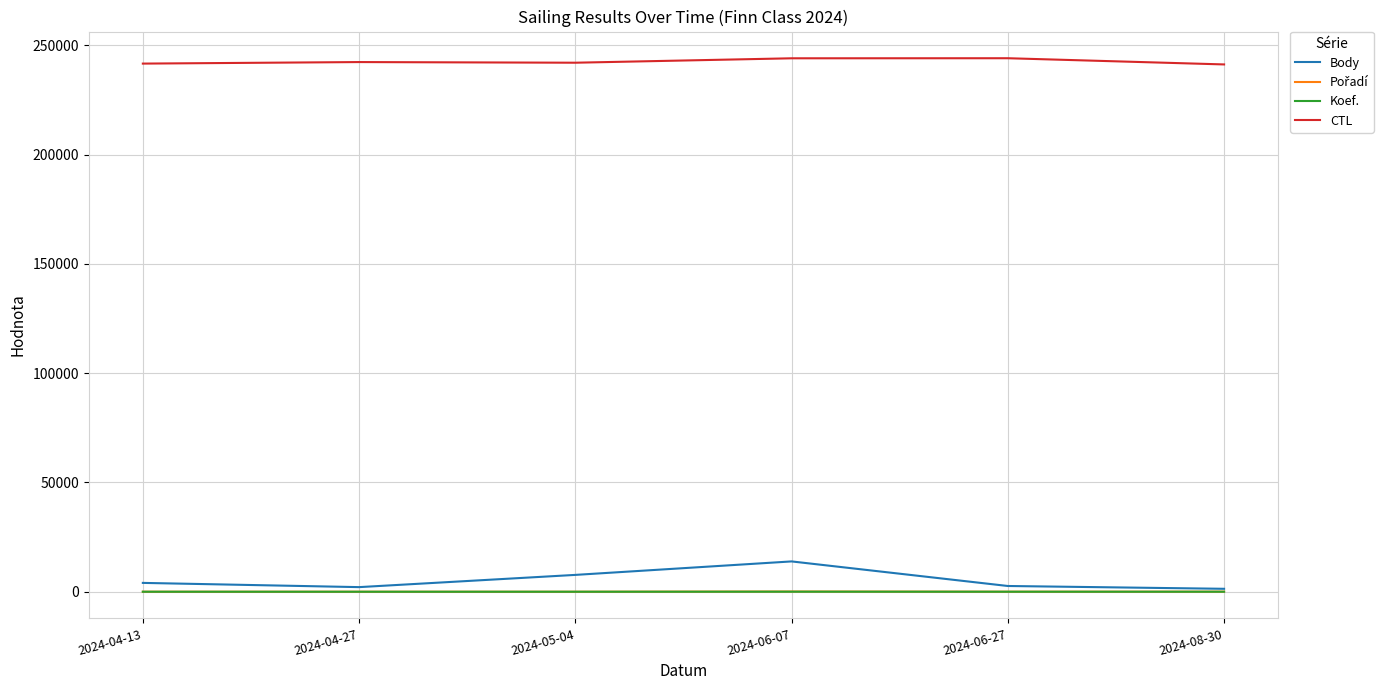

True or false: CTL and Body intersect in this chart.

False